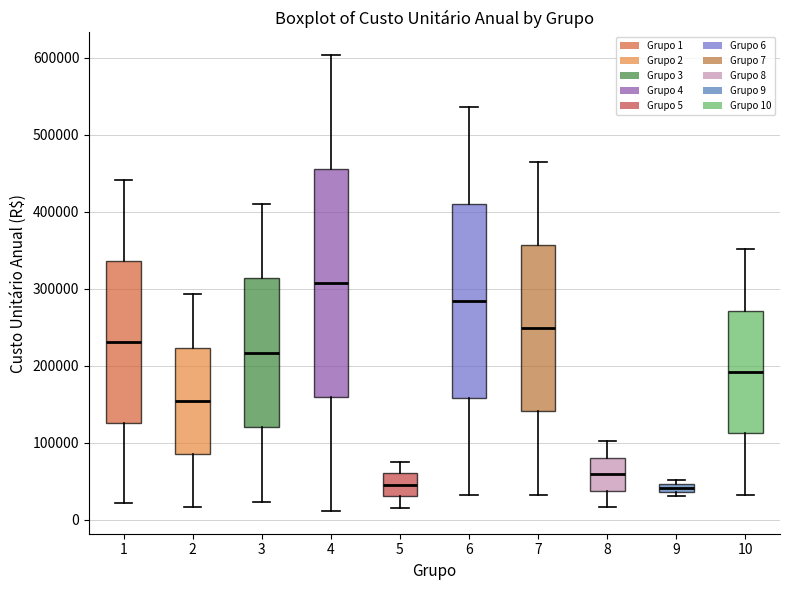

Comparing the boxes themselves (not the whiskers), which one is the tallest?

4